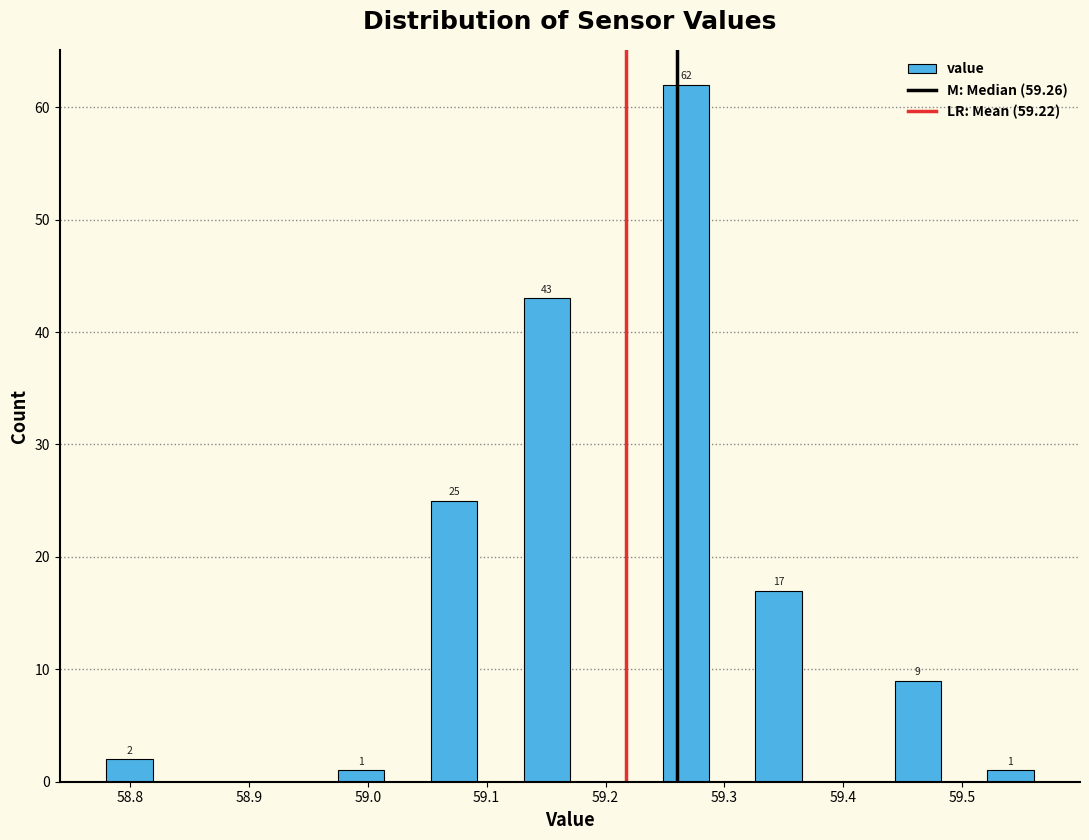

Read against the x-axis, roughly where is the centre of the tallest bar?

59.27